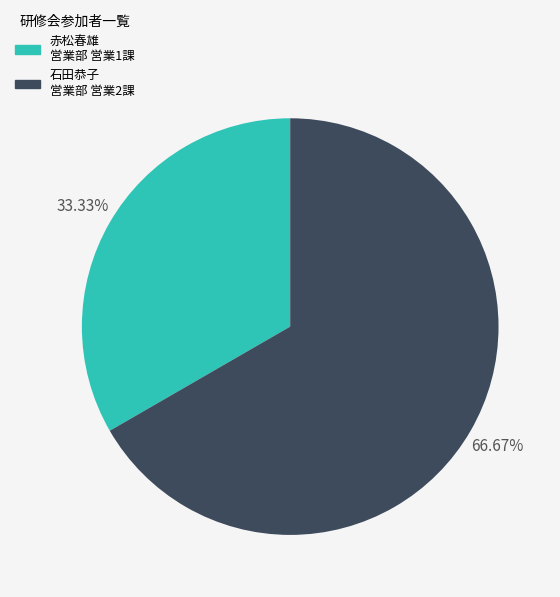

Approximately how many times larger is the value at 石田恭子 営業部 営業2課 compared to 赤松春雄 営業部 営業1課?

2.0